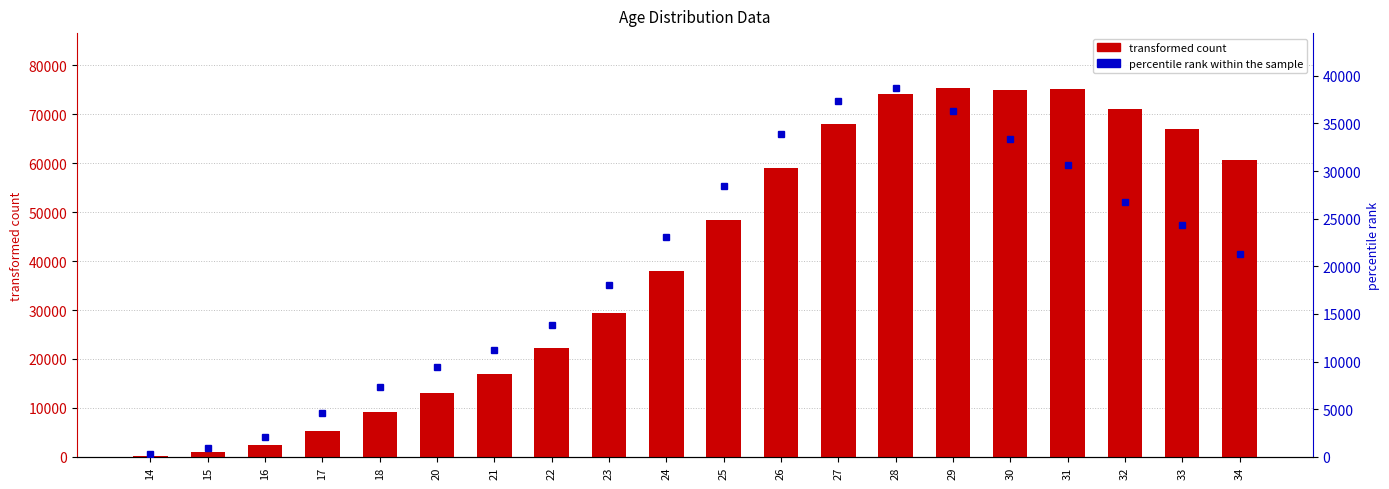

Is the value of transformed count at 22 greater than the value of percentile rank within the sample at 15?

Yes